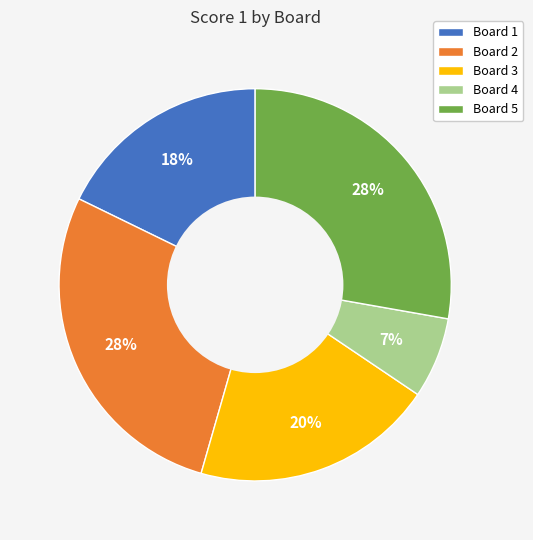

The Board 4 slice represents 21% of the pie. True or false?

False